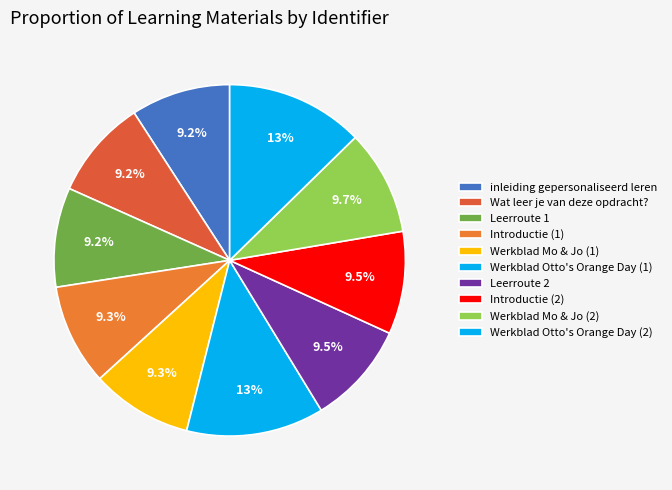

What is the smallest slice in the pie chart?

inleiding gepersonaliseerd leren